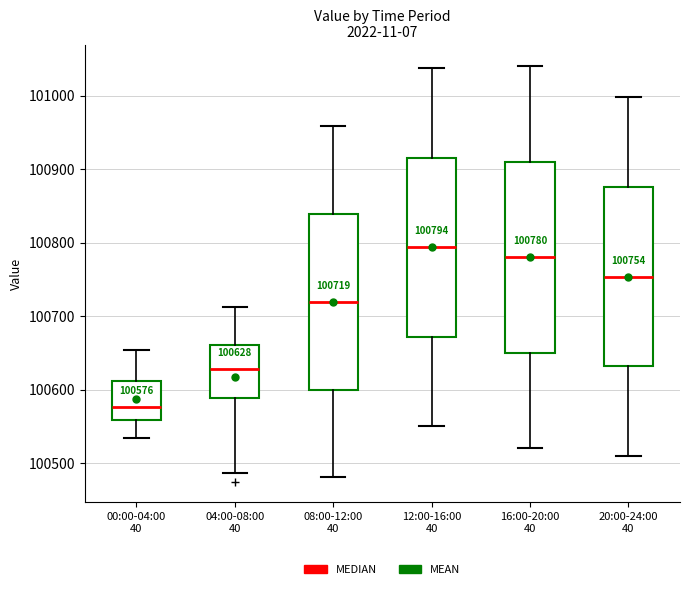

Which box's median line is the highest?

12:00-16:00 40